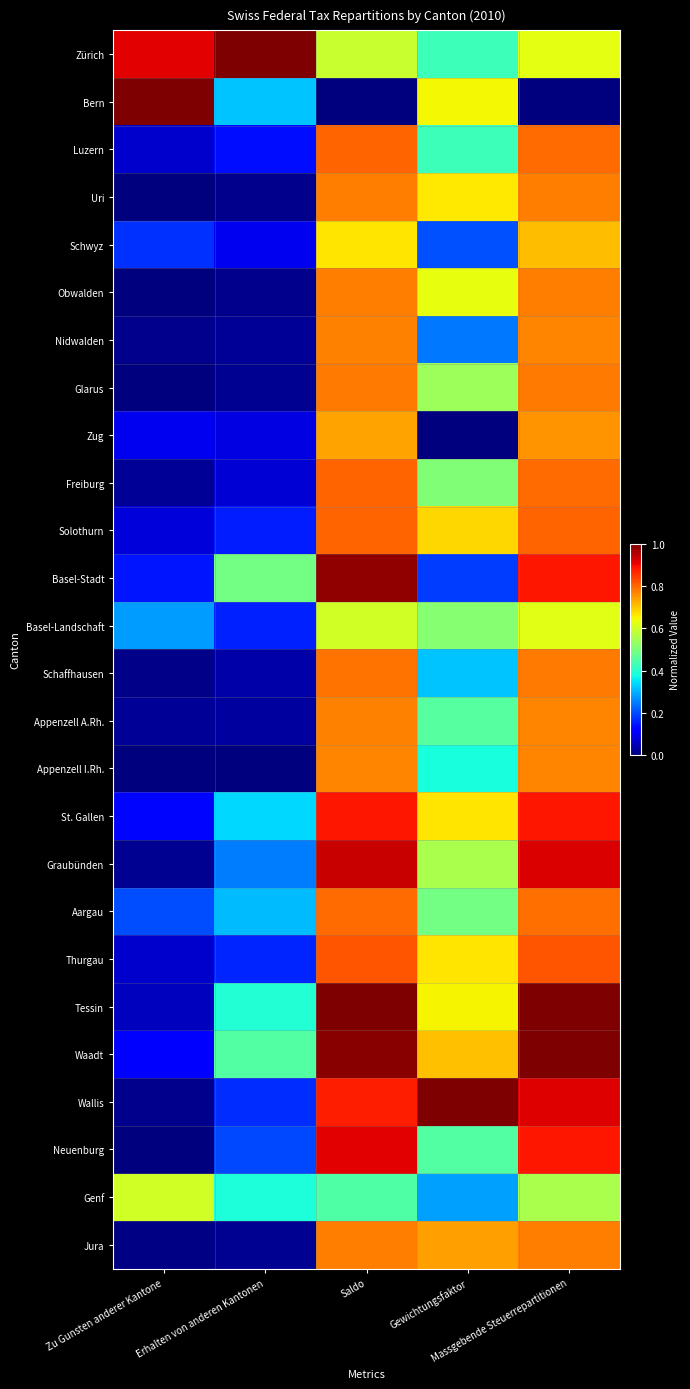

Which series has the largest total across all categories?

Zürich